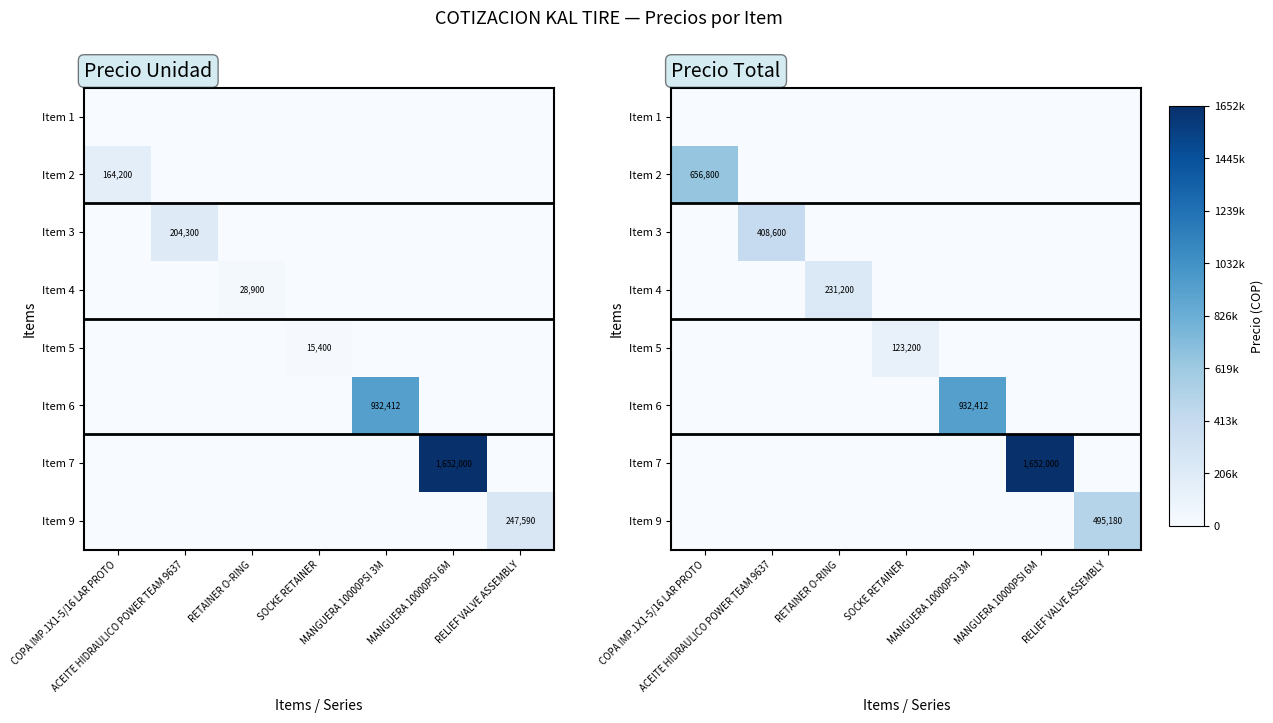

Is it true that Item 7 equals -616247 at COPA IMP.1X1-5/16 LAR PROTO?

False